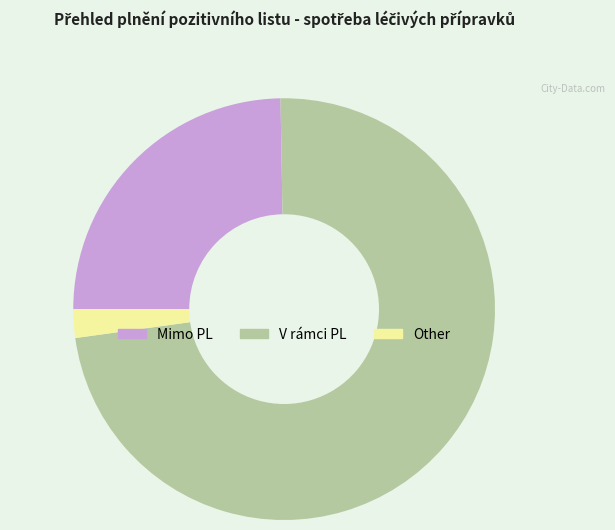

How many segments does this pie chart have?

3